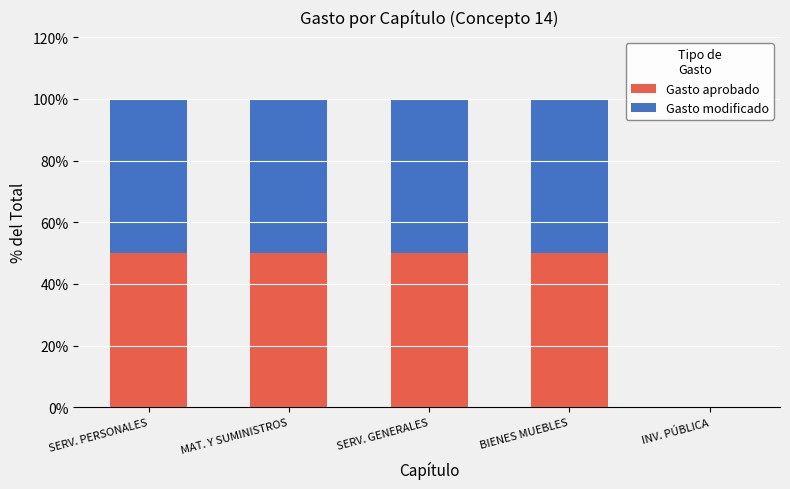

What is the sum of the Gasto aprobado values at SERV. PERSONALES and BIENES MUEBLES?

100